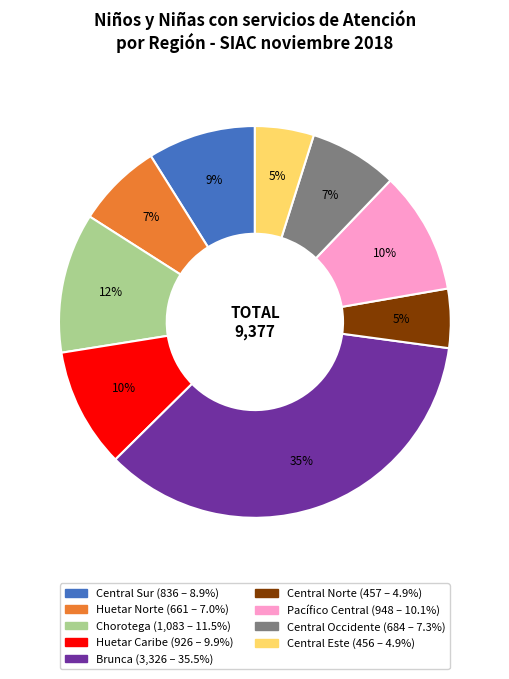

To the nearest percent, what is the average slice percentage?

11%